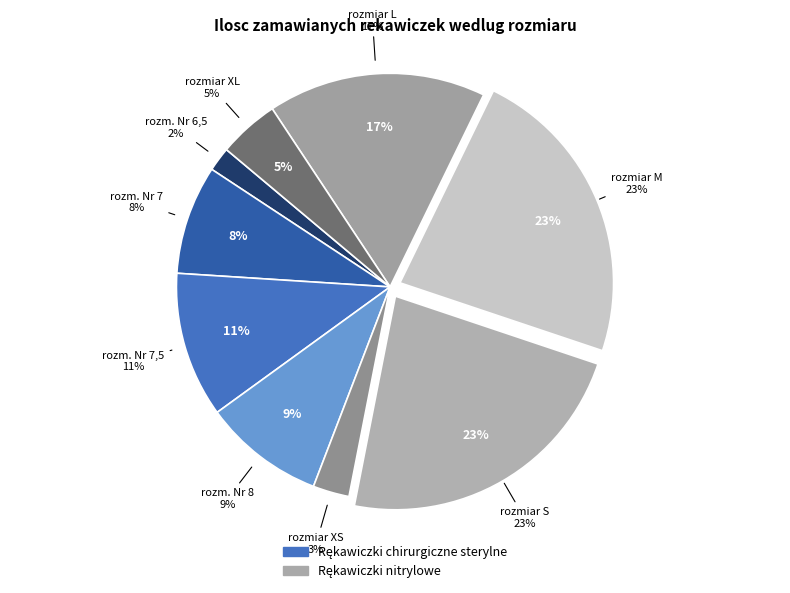

To the nearest percent, what is the difference between the rozmiar XL and rozmiar XS slice percentages?

2%